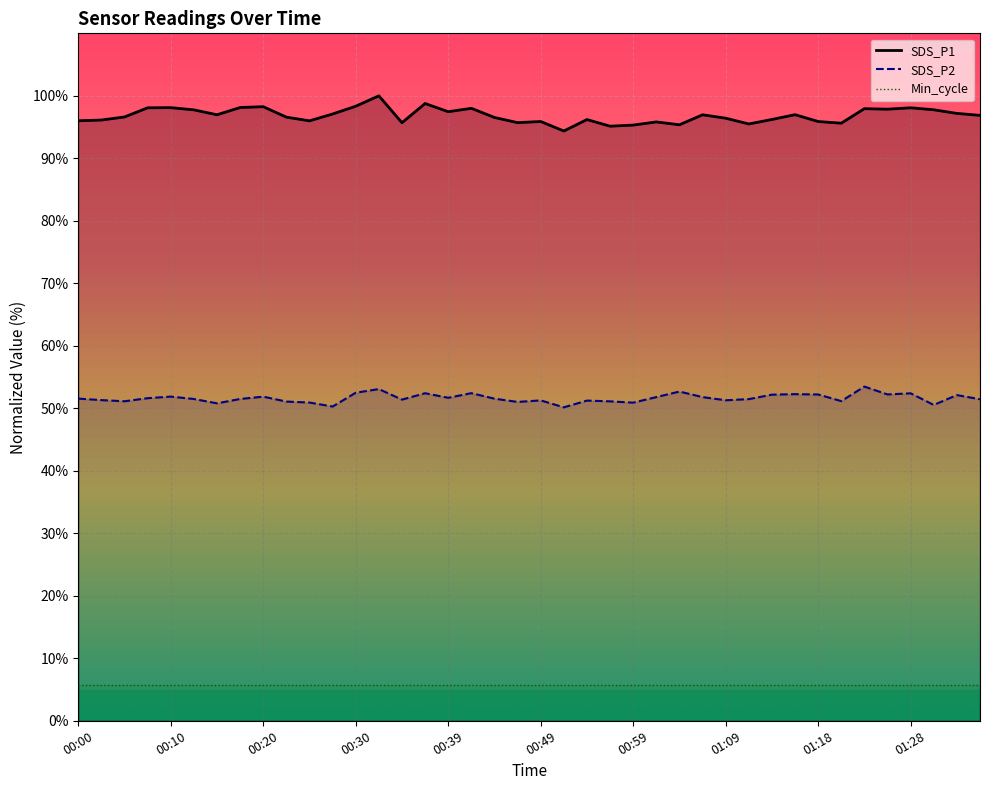

True or false: Min_cycle has more than 2 interior local peaks.

False